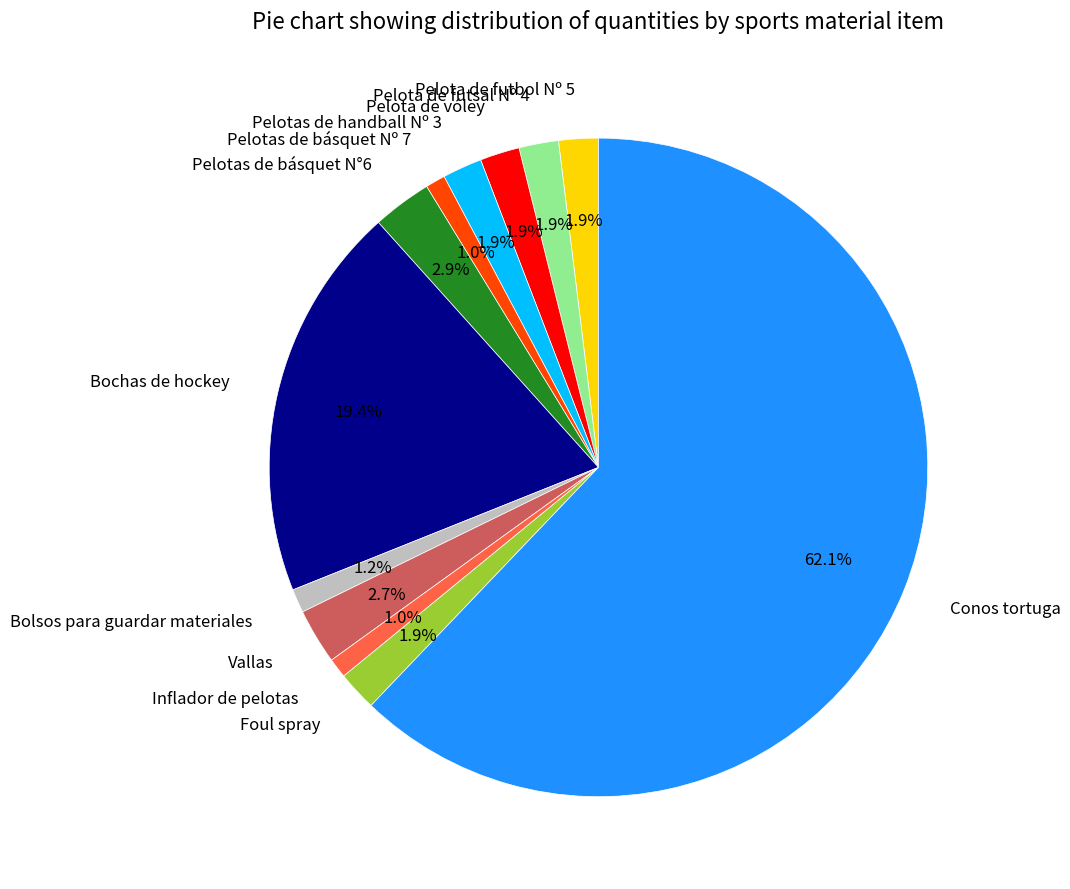

What portion of the pie excludes Bolsos para guardar materiales?

98.8%